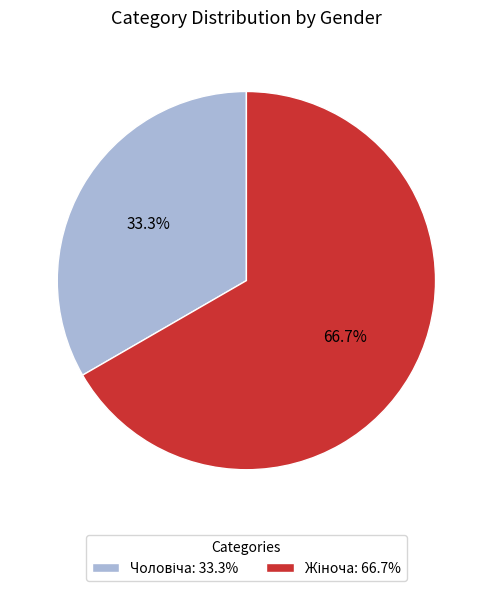

How many slices are in this pie chart?

2